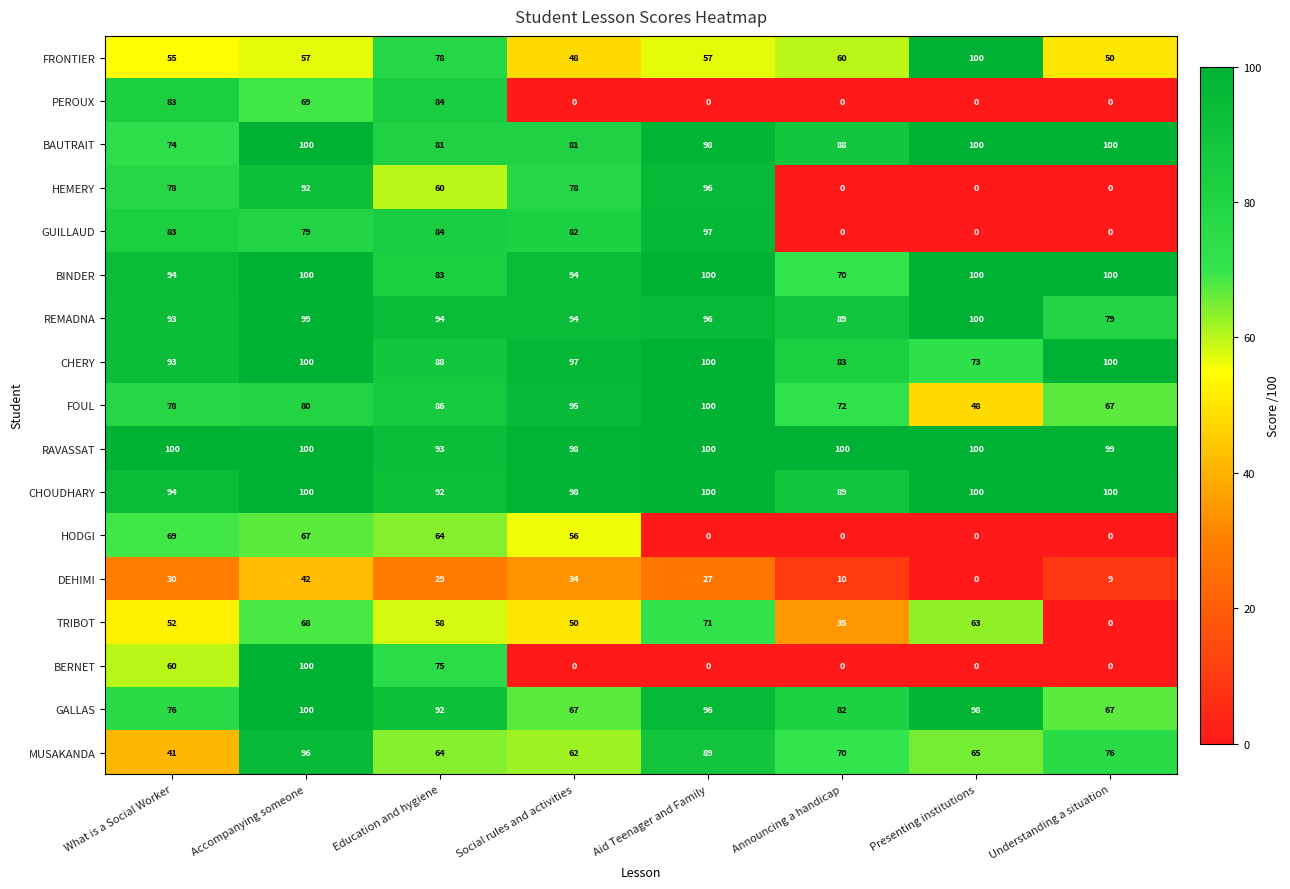

At how many categories does at least one series exceed 59?

8